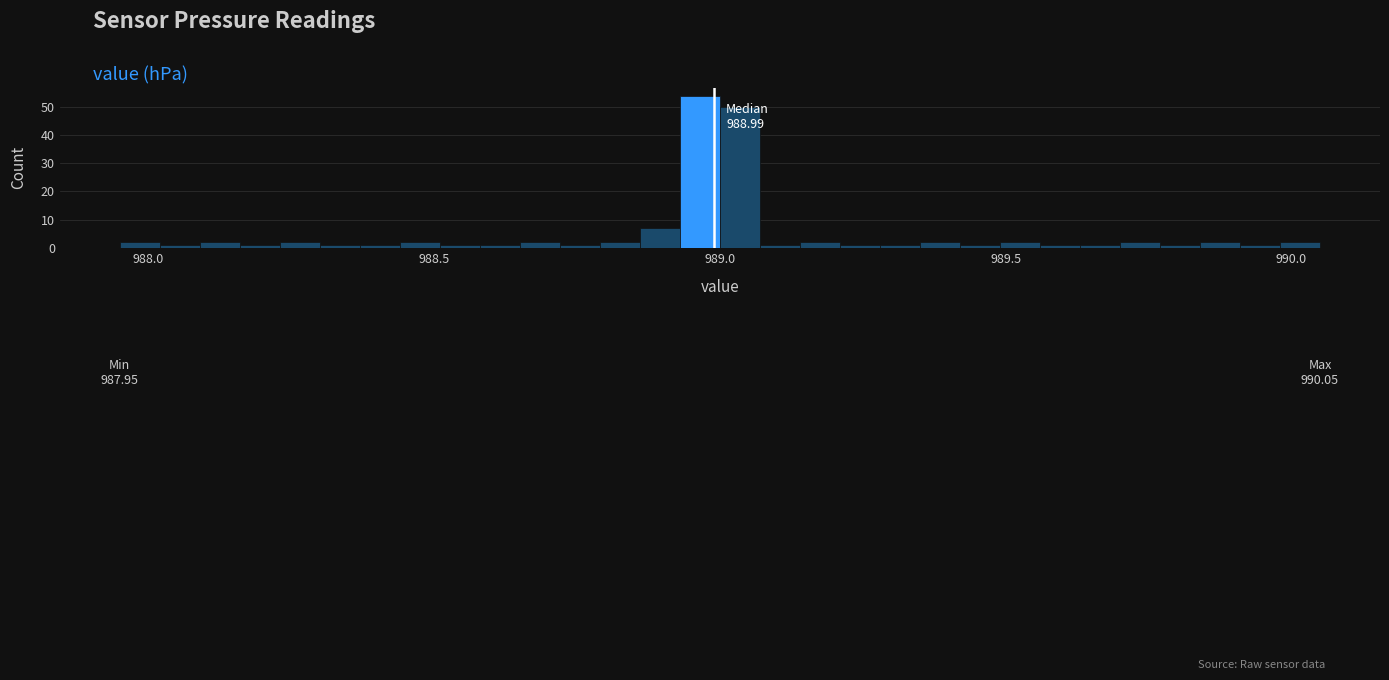

Around what value on the x-axis is the tallest bar? Give the approximate position of its centre, as read against the axis.

988.95